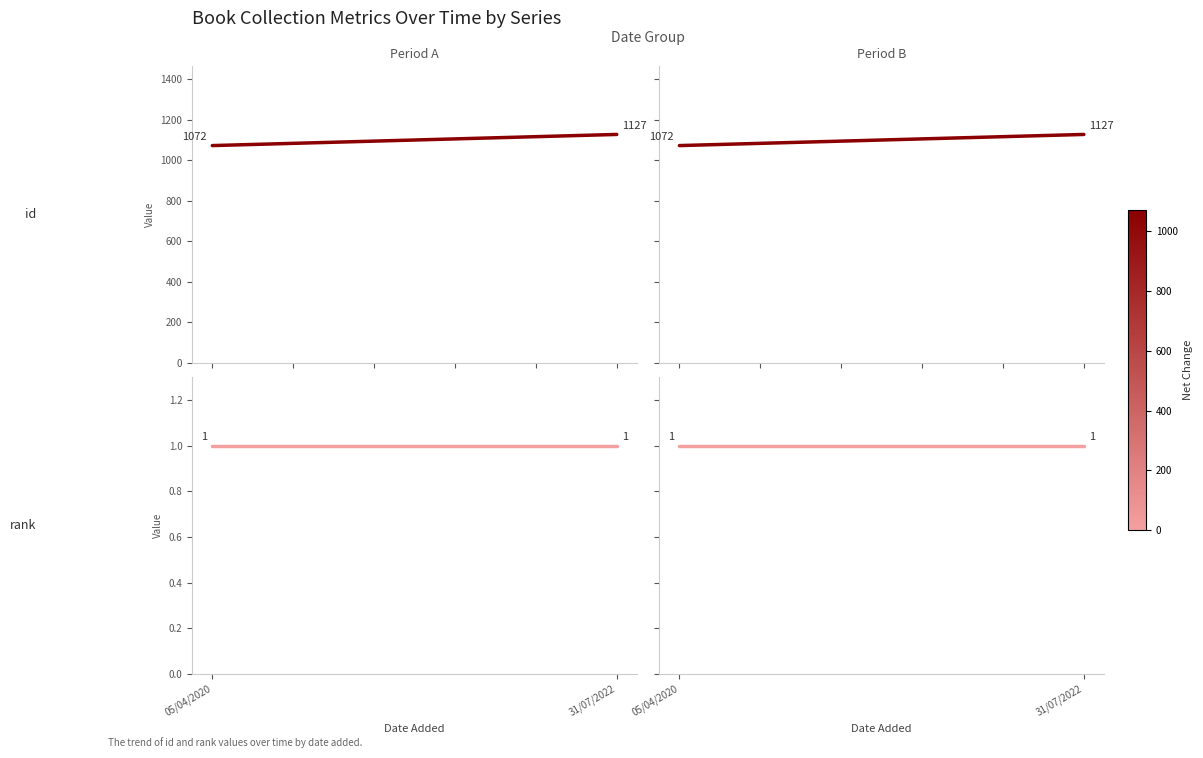

Rank the series at 05/04/2020 from highest to lowest value.

id, rank